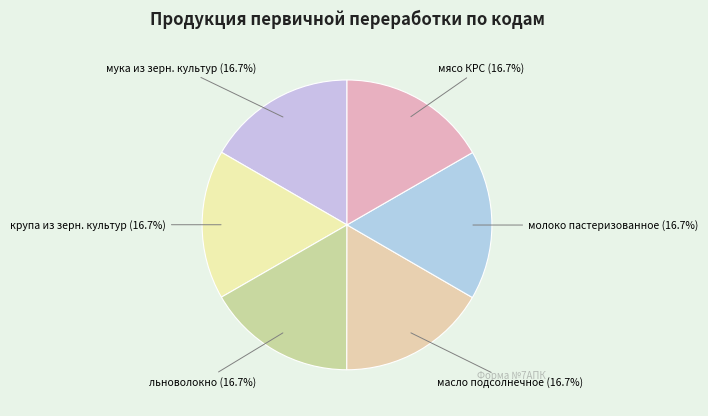

What is the ratio of the value at молоко пастеризованное to the value at льноволокно?

1.0